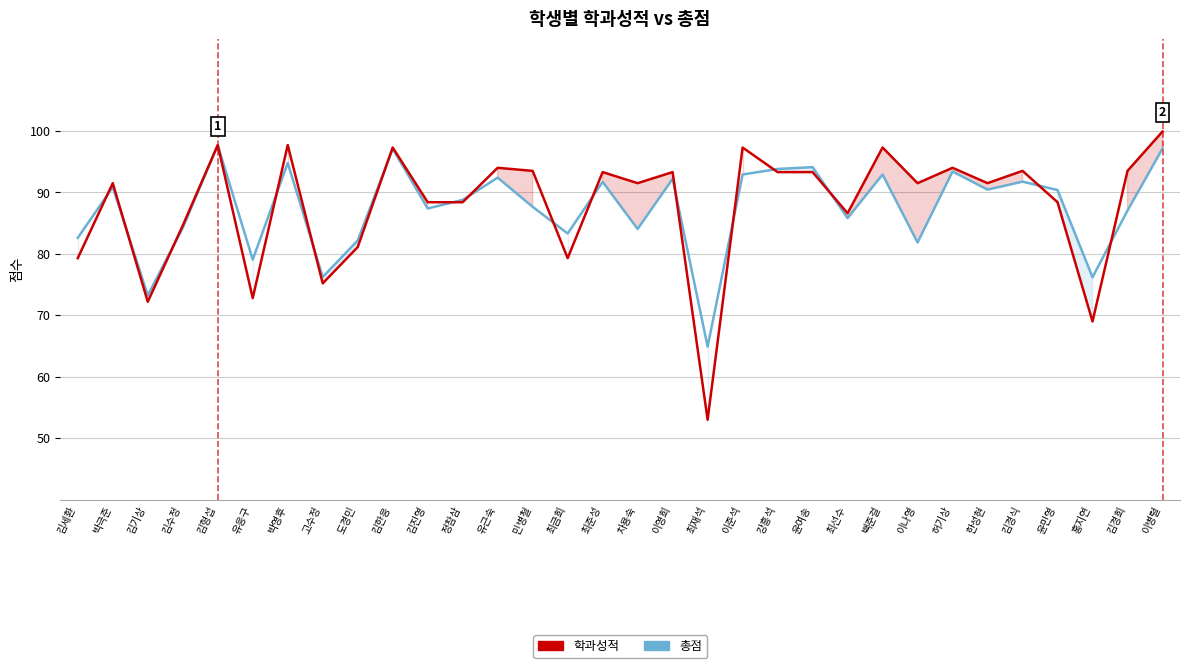

How many interior local valleys does the 총점 series have?

11